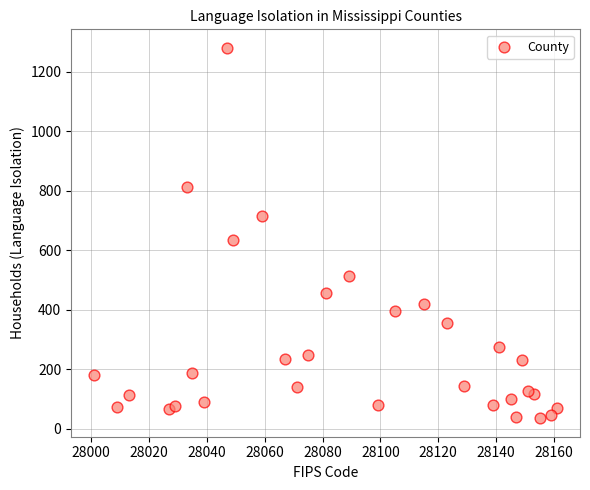

What Y value in the scatter plot is closest to 658?

636